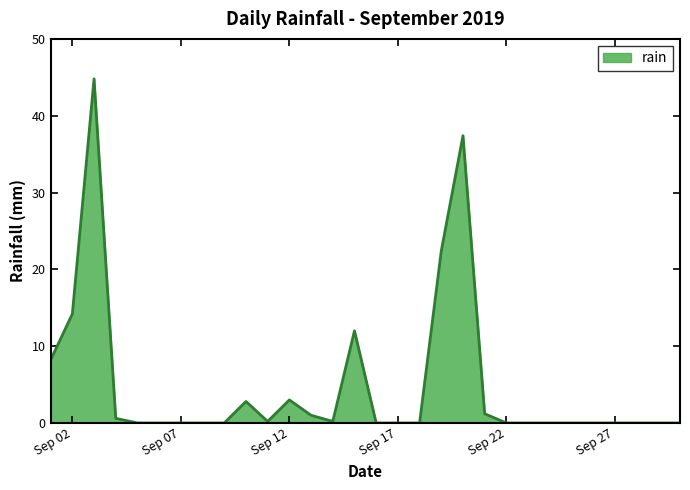

What is the greatest value displayed?

44.8